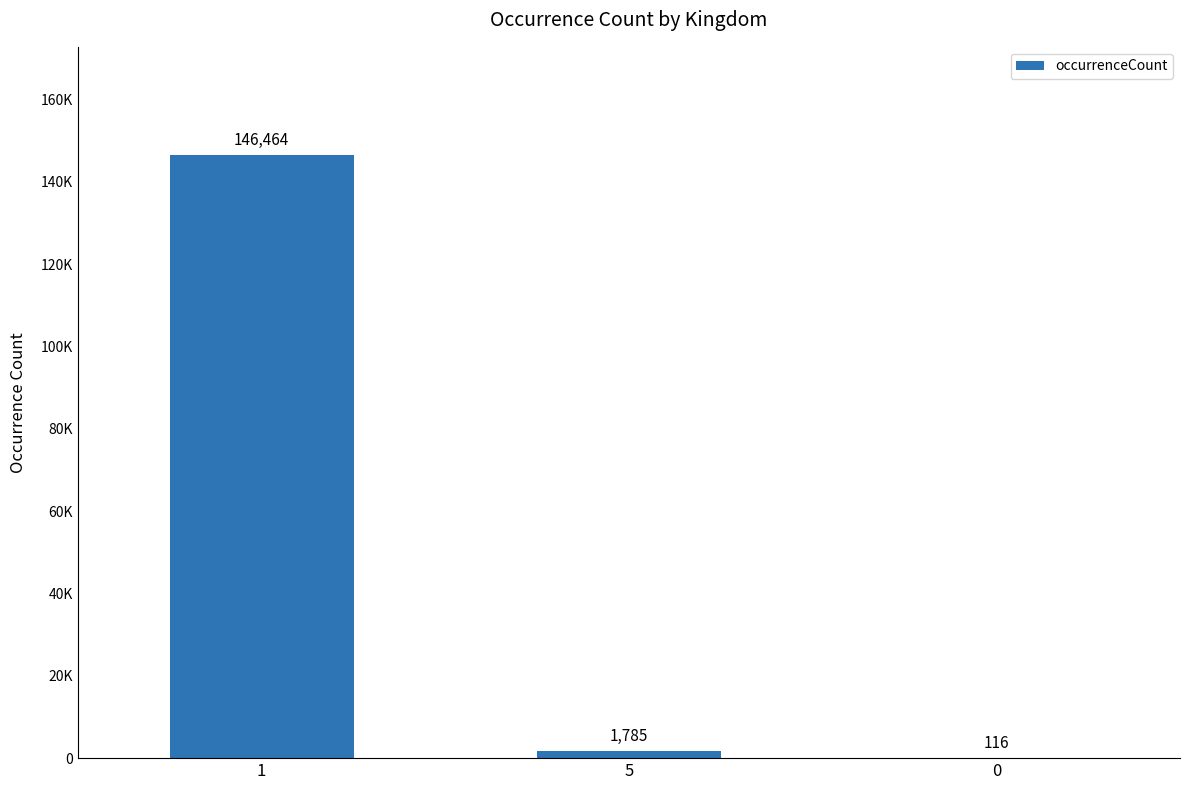

What value does the data have at 5, to the nearest 50?

1800